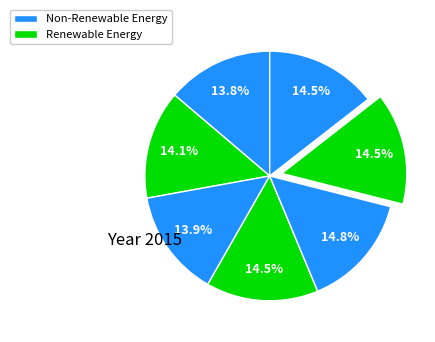

Count the number of slices in the pie.

7